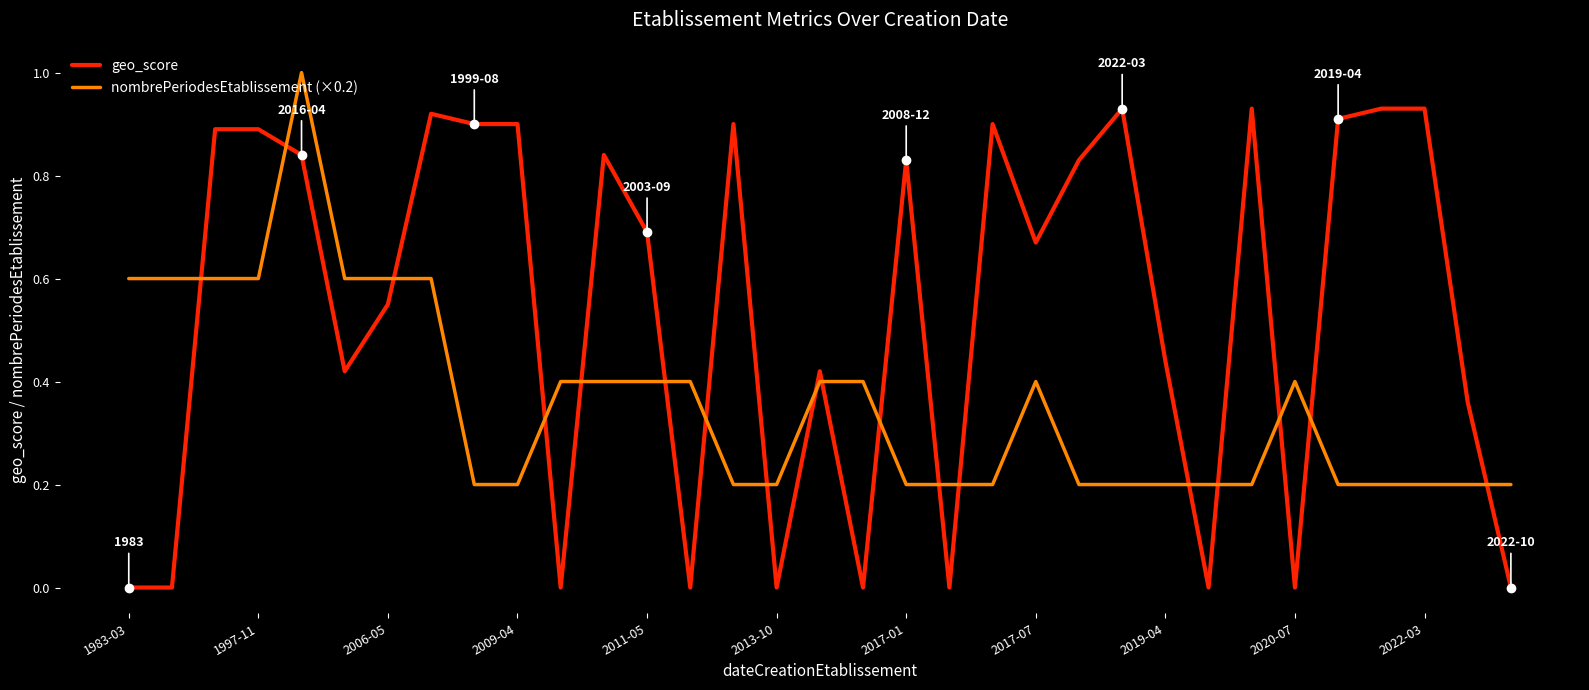

Which series has the widest spread of values?

geo_score